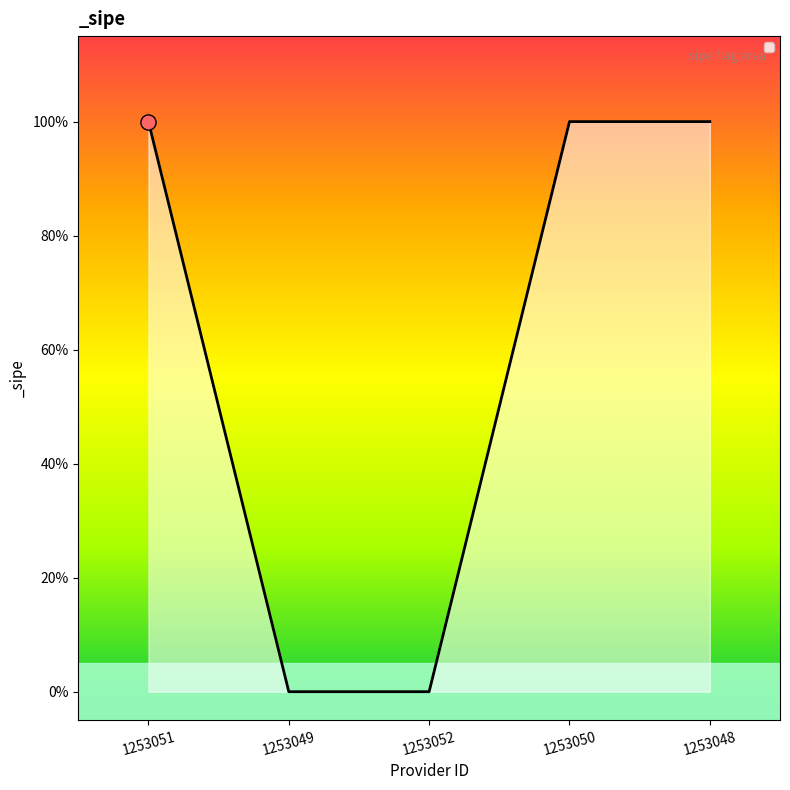

Is this an area chart (filled region under the line)?

Yes